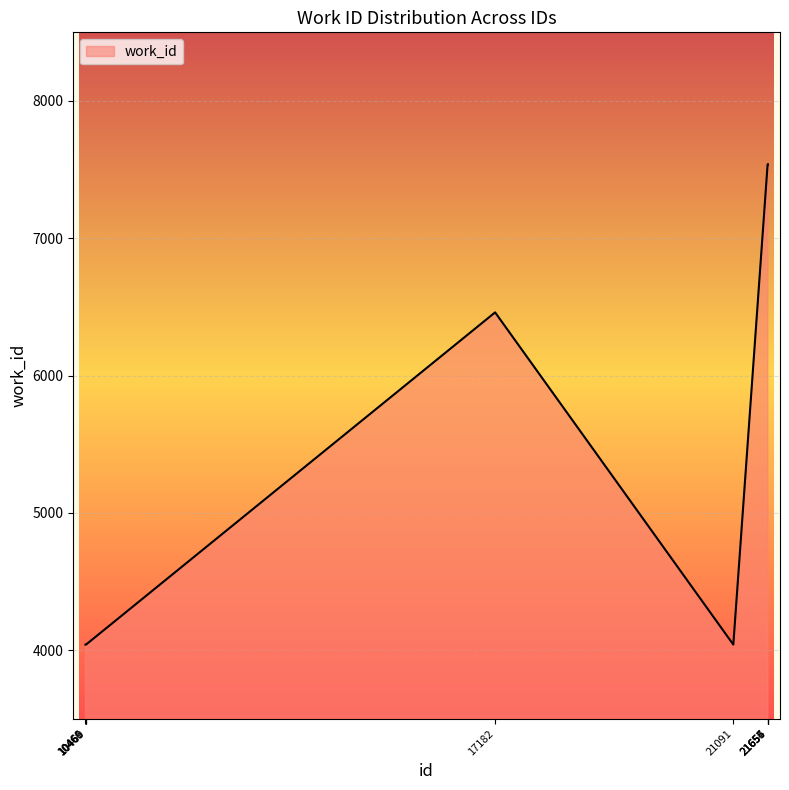

What is the minimum value shown in the chart?

4040